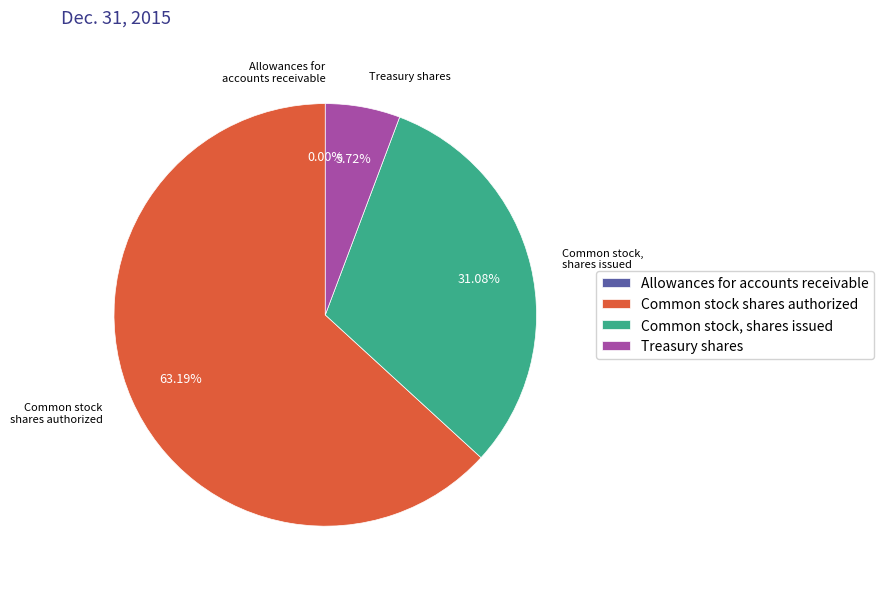

Does any single category account for the majority?

Yes